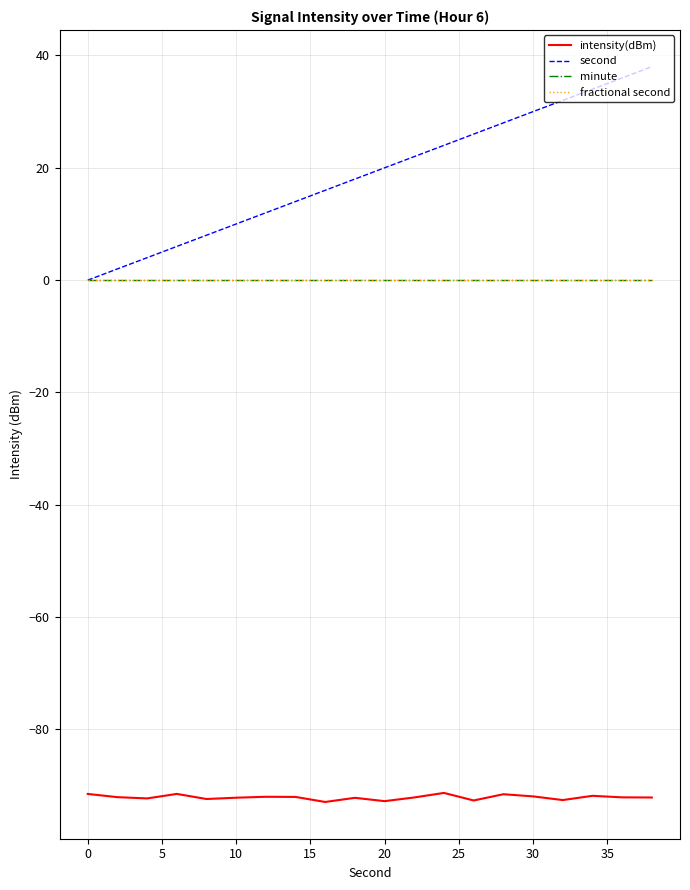

Reading left to right, extract all data points from this chart.

intensity(dBm): -91.5	-92.0	-92.3	-91.5	-92.4	-92.1	-92.0	-92.0	-92.9	-92.2	-92.8	-92.1	-91.3	-92.6	-91.5	-91.9	-92.6	-91.8	-92.1	-92.1
second: 0.0	2.0	4.0	6.0	8.0	10.0	12.0	14.0	16.0	18.0	20.0	22.0	24.0	26.0	28.0	30.0	32.0	34.0	36.0	38.0
minute: 0.0	0.0	0.0	0.0	0.0	0.0	0.0	0.0	0.0	0.0	0.0	0.0	0.0	0.0	0.0	0.0	0.0	0.0	0.0	0.0
fractional second: 0.0	0.0	0.0	0.0	0.0	0.0	0.0	0.0	0.0	0.0	0.0	0.0	0.0	0.0	0.0	0.0	0.0	0.0	0.0	0.0